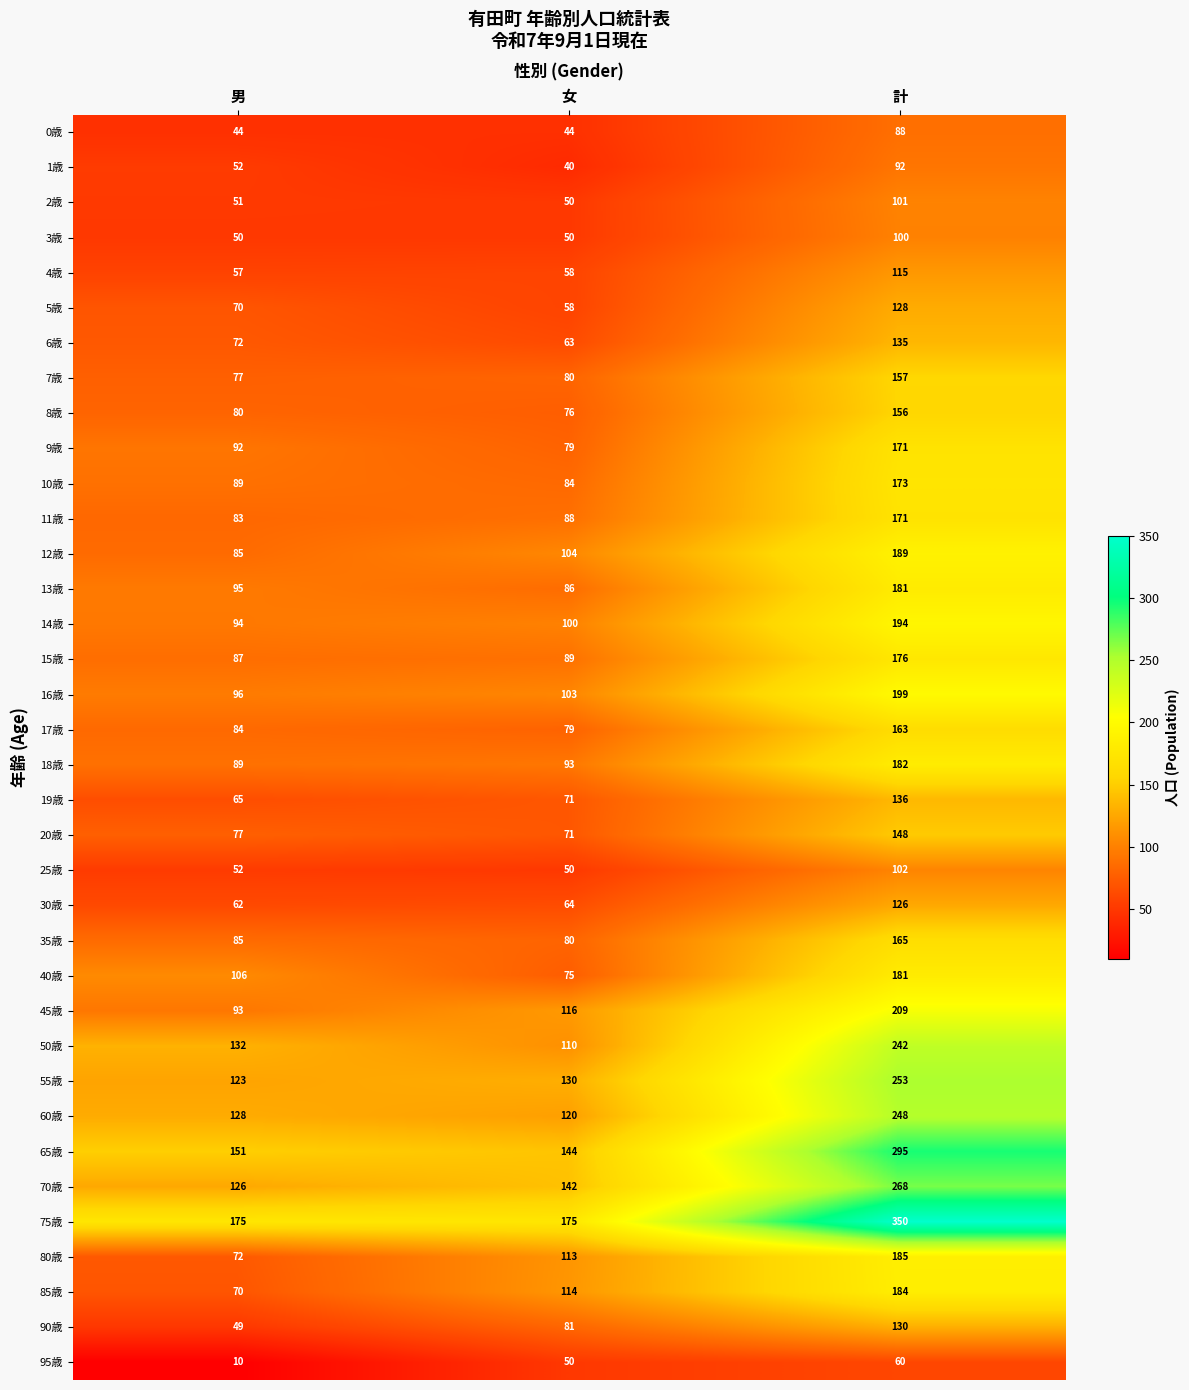

What is the greatest value displayed?

350